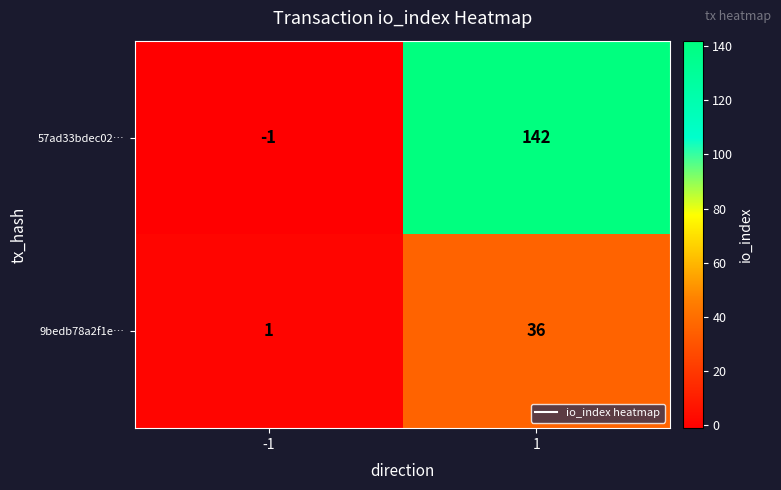

What is the maximum value for 9bedb78a2f1e…?

36